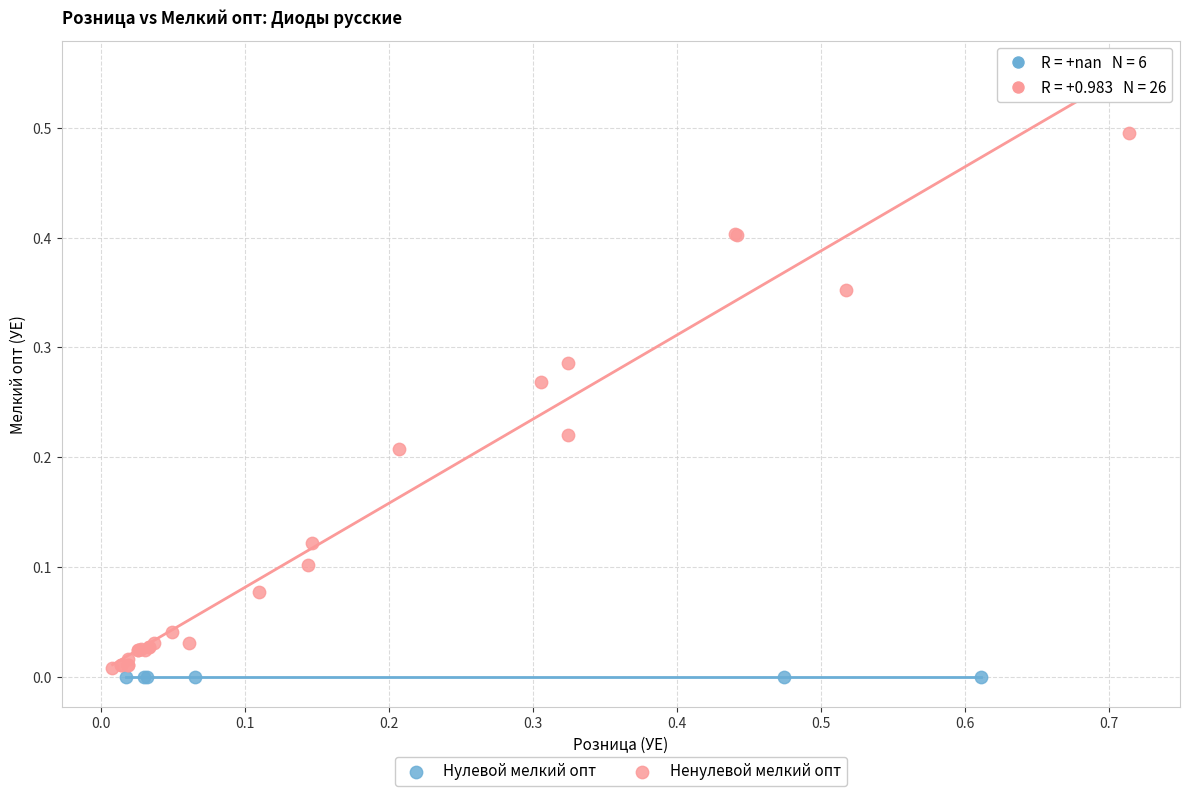

What are all the series names shown in the legend?

Нулевой мелкий опт, Ненулевой мелкий опт